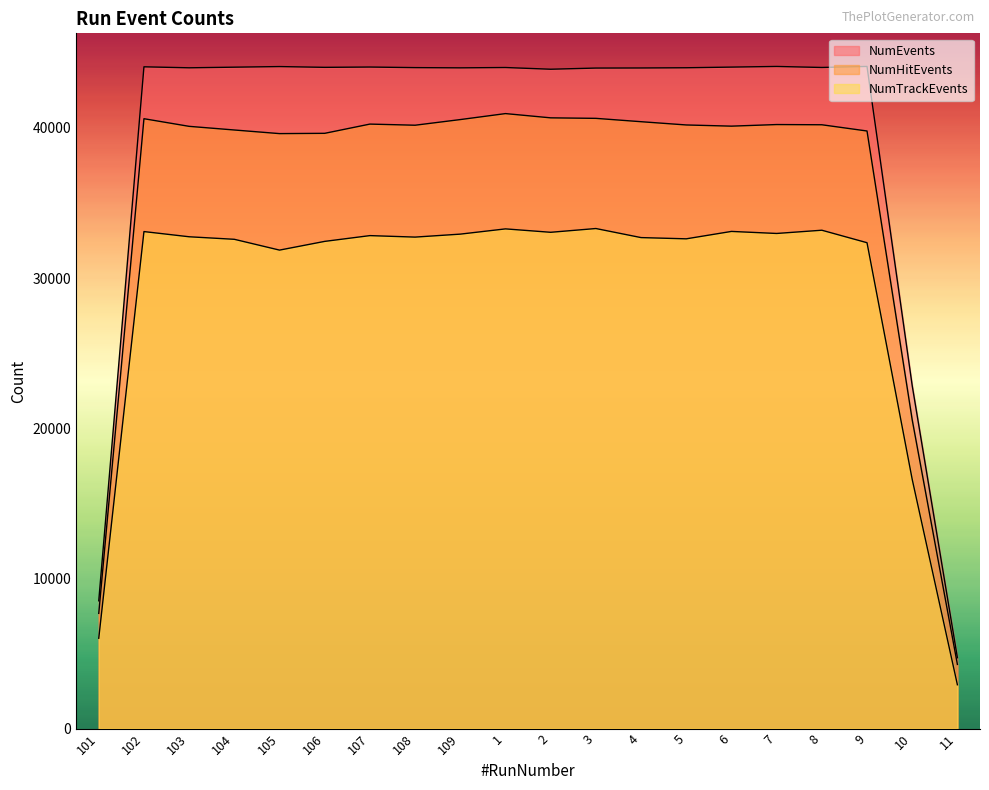

What are all the series names shown in the legend?

NumEvents, NumHitEvents, NumTrackEvents